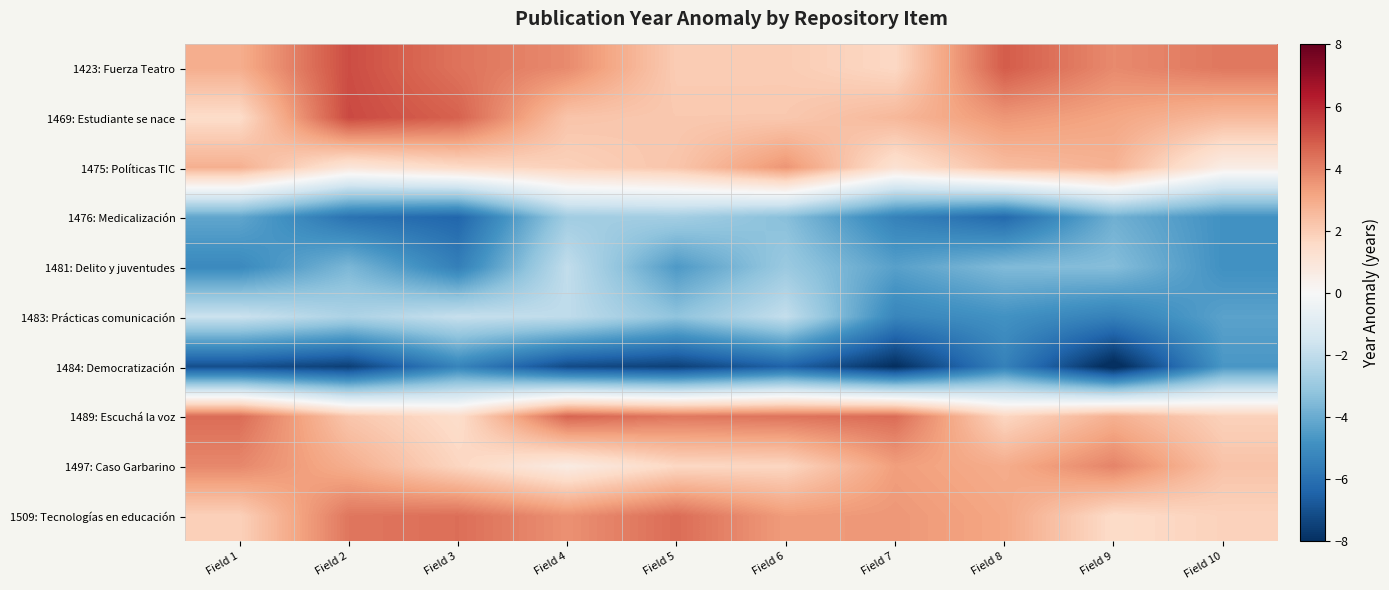

At how many categories does at least one series exceed 0?

10